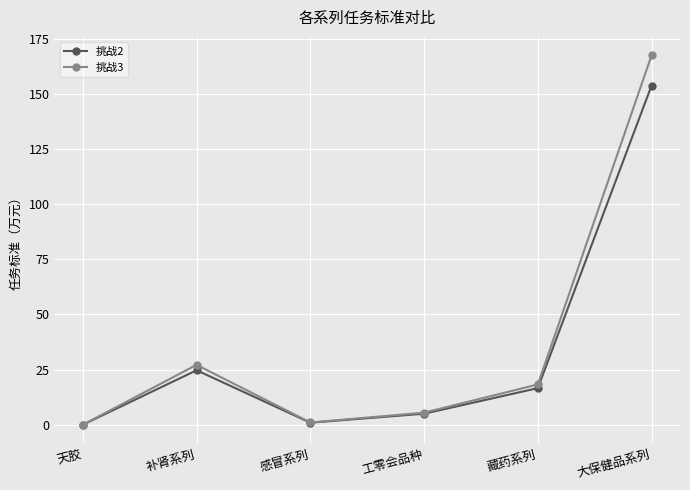

What is the average value of the 挑战2 series?

33.5